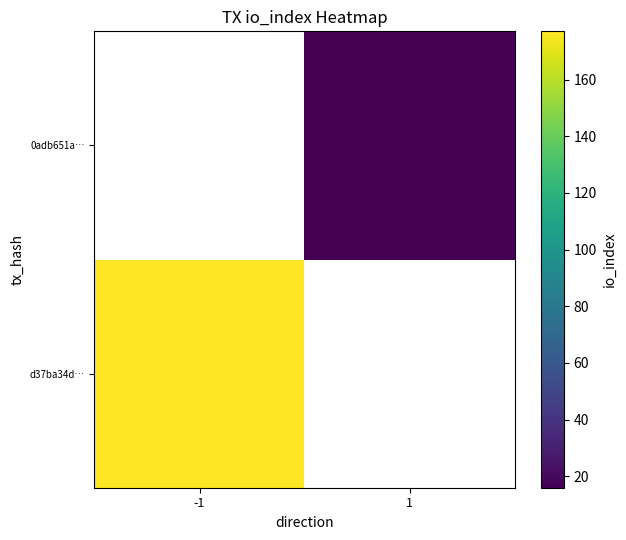

The value of d37ba34d… at -1 is 177.0. True or false?

True